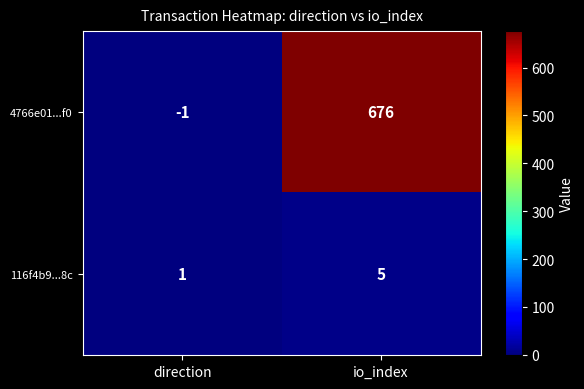

Reading left to right, list all the values displayed in this chart.

4766e01...f0: -1	676
116f4b9...8c: 1	5